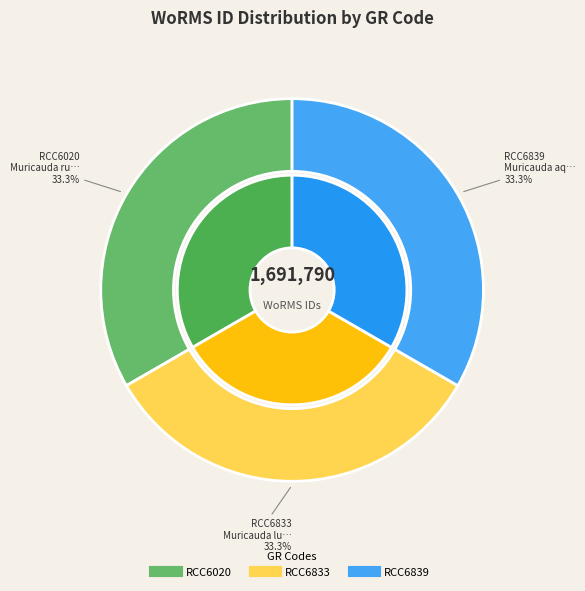

True or false: RCC6833 accounts for 33% of the total.

True